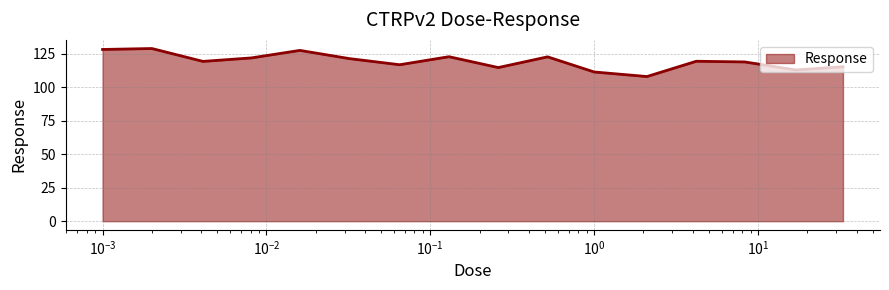

What is the greatest value displayed?

128.8